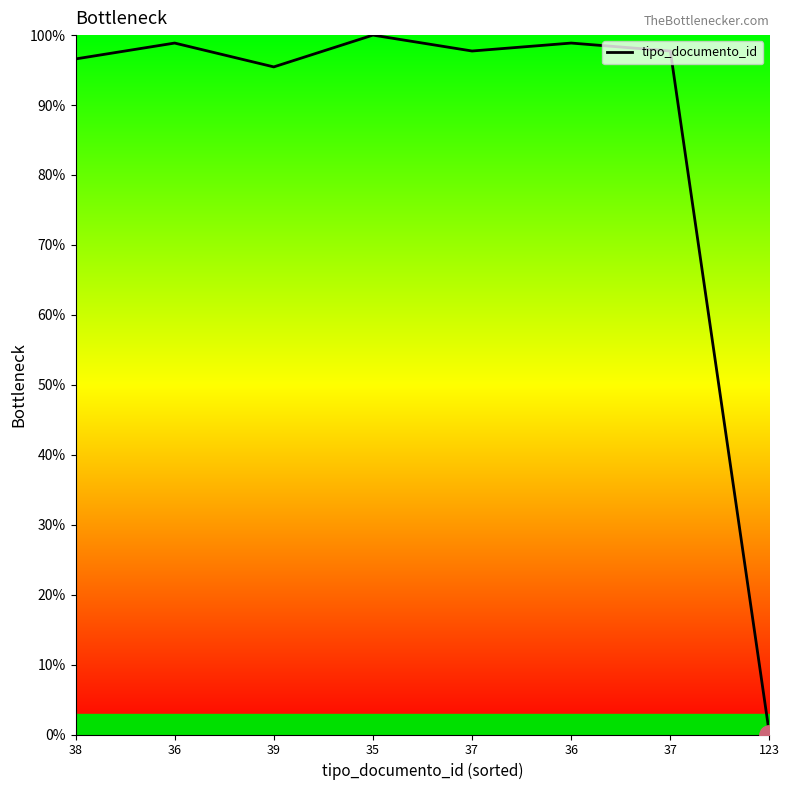

What is the label of the 1st point from the left?

38